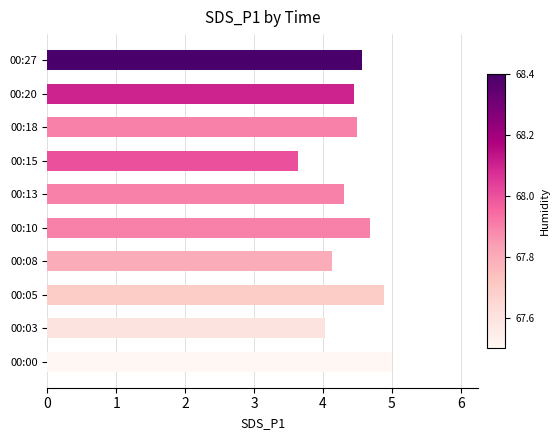

What is the change in value from 00:03 to 00:20?

+0.4